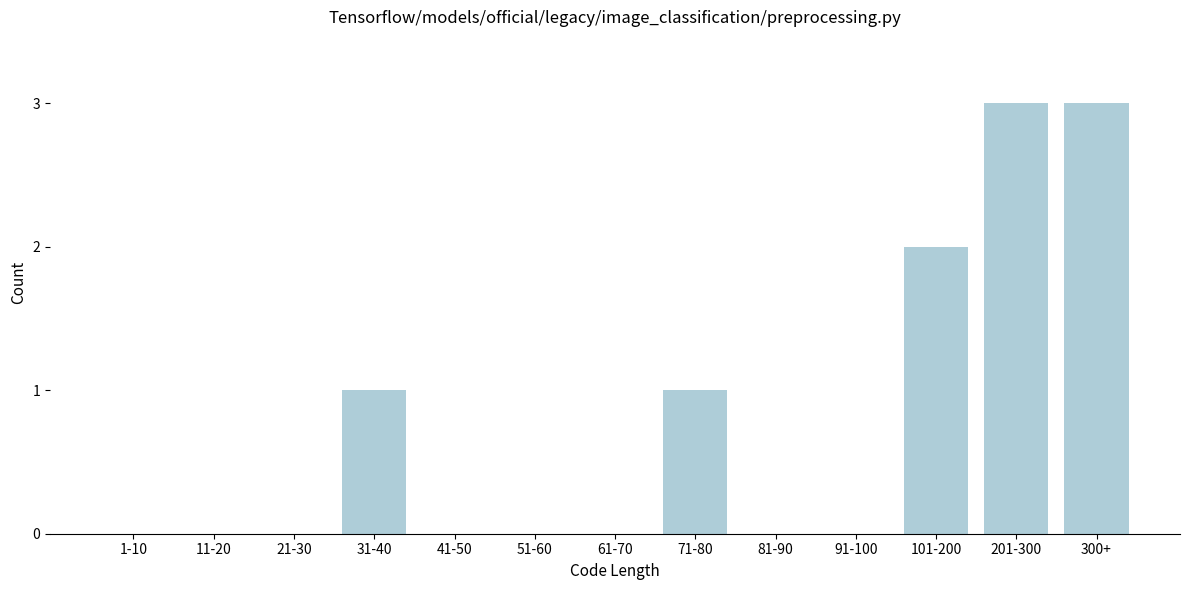

Reading left to right, list all the values displayed in this chart.

1-10=0	11-20=0	21-30=0	31-40=1	41-50=0	51-60=0	61-70=0	71-80=1	81-90=0	91-100=0	101-200=2	201-300=3	300+=3